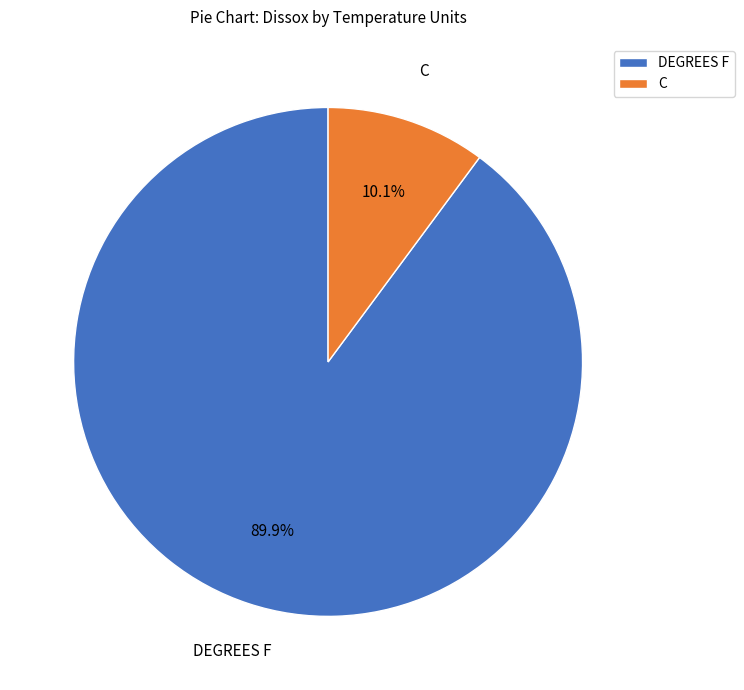

Which has a higher value, DEGREES F or C?

DEGREES F